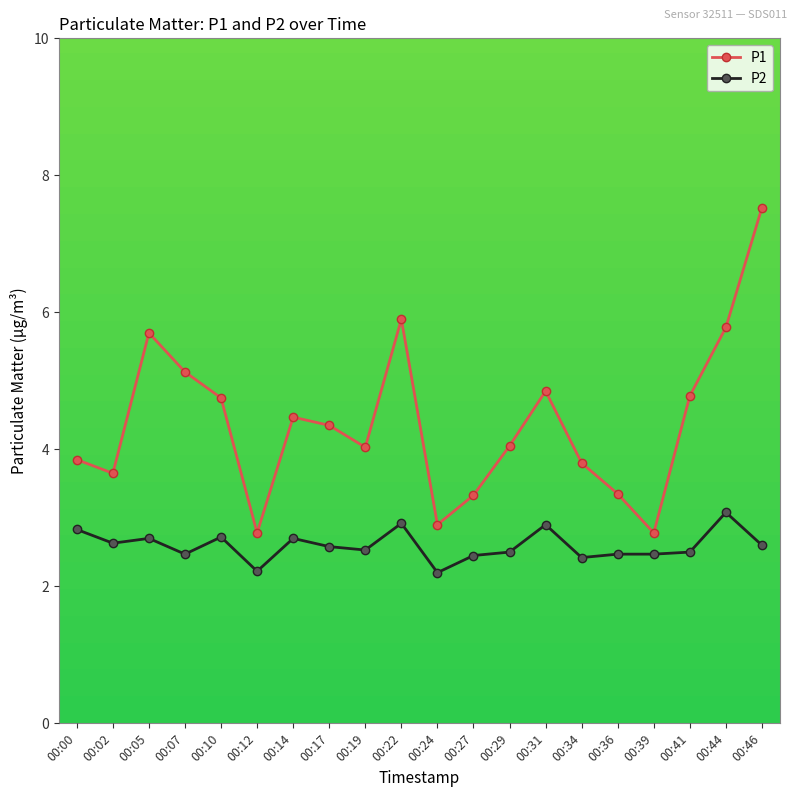

True or false: P2 and P1 cross at least once.

False